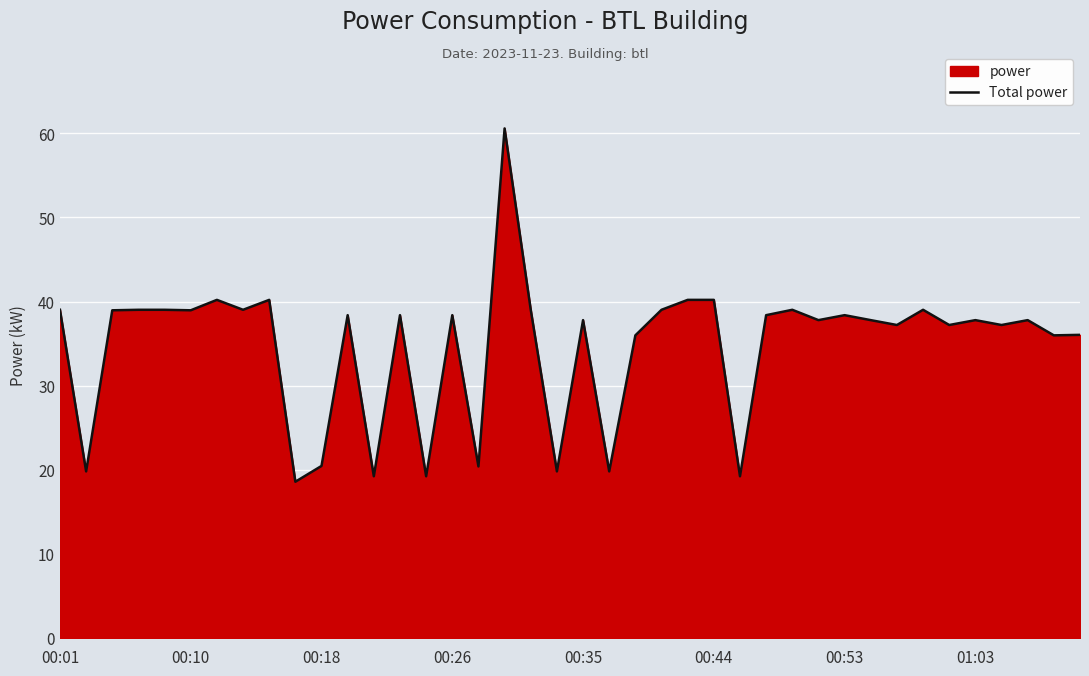

The value at 00:10 is 39.0. True or false?

True